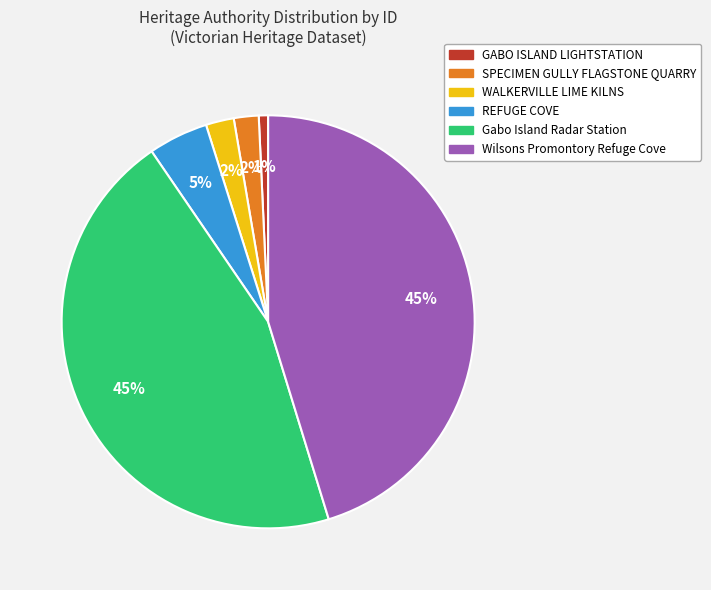

Is there any slice that represents more than half of the pie?

No